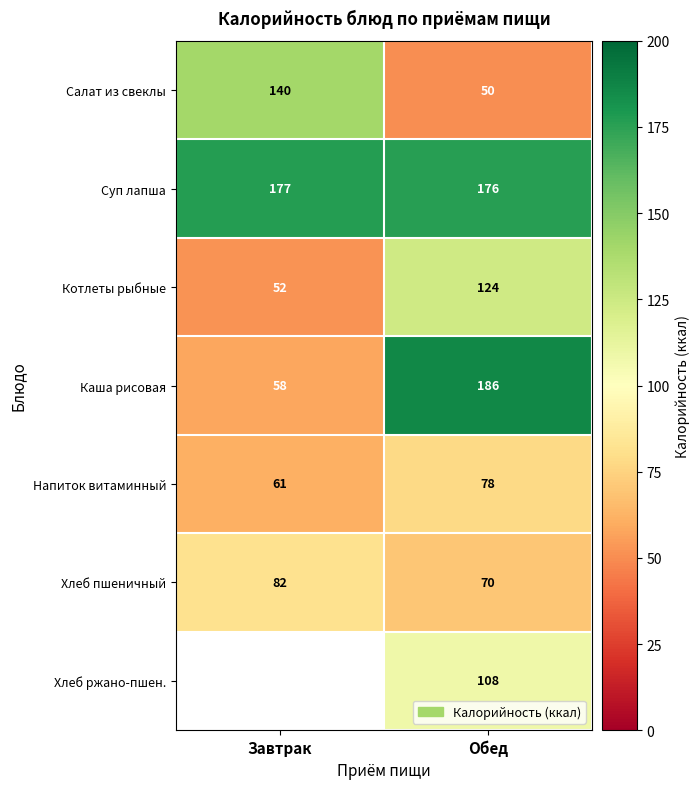

Is it true that Напиток витаминный equals 78 at Обед?

True